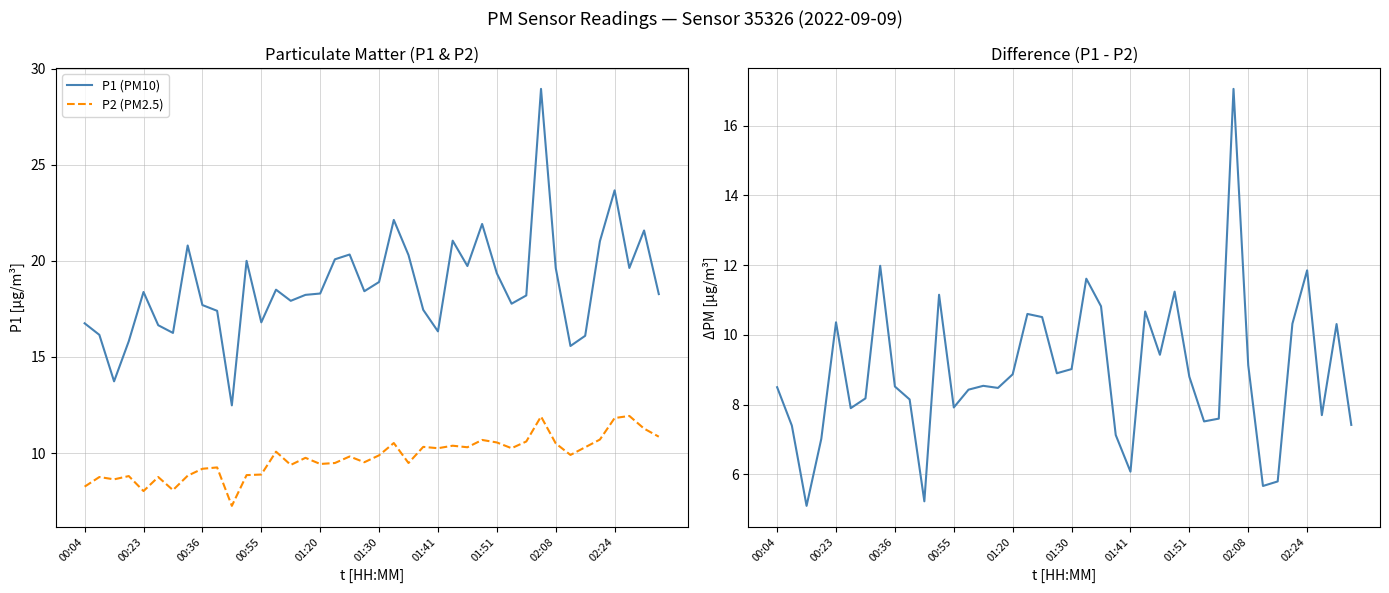

Which series has the widest spread of values?

P1 (PM10)